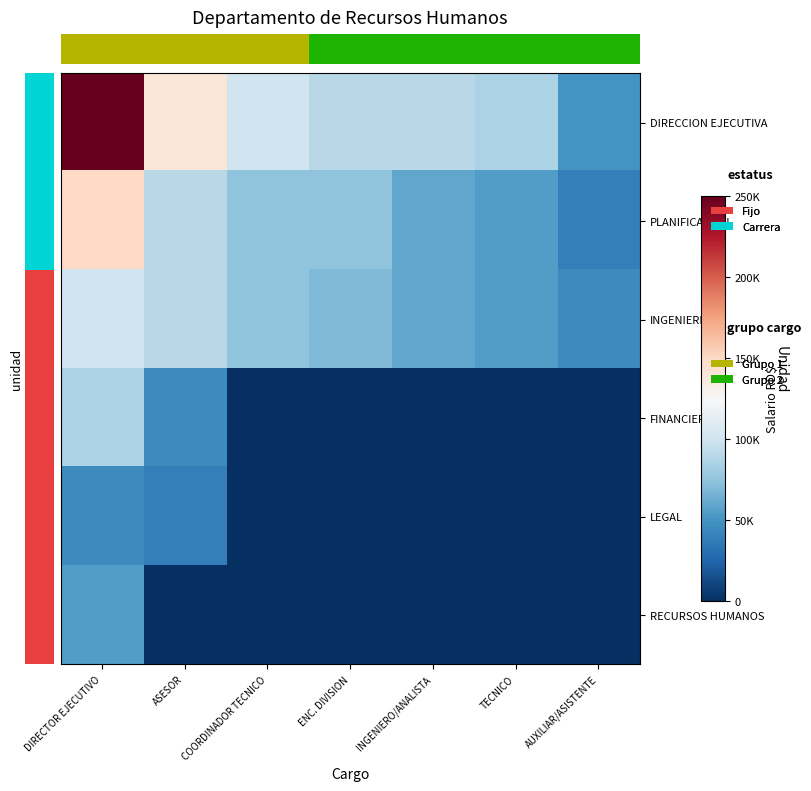

How many data points does each series have?

7